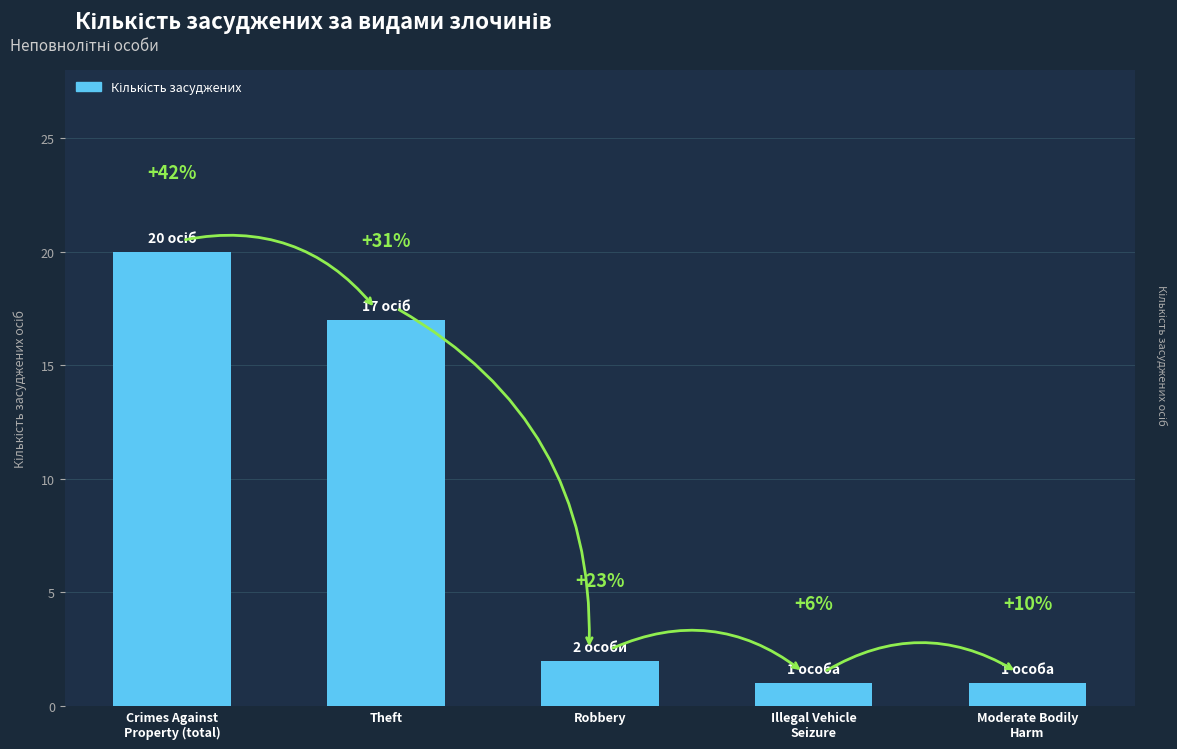

How many bars are there in total?

5